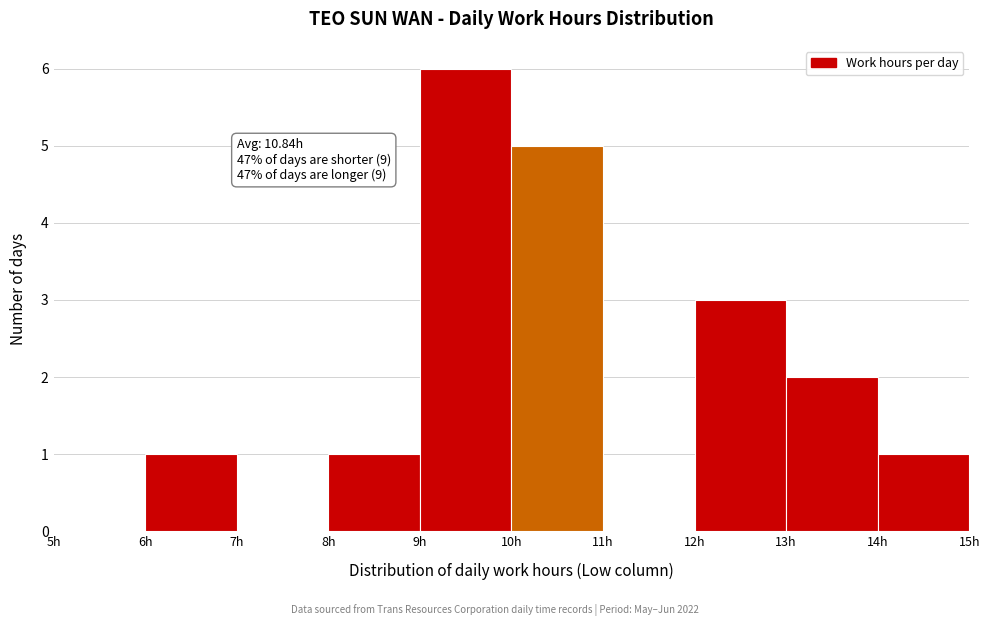

Over which range of the x-axis is the bar tallest?

9 to 10